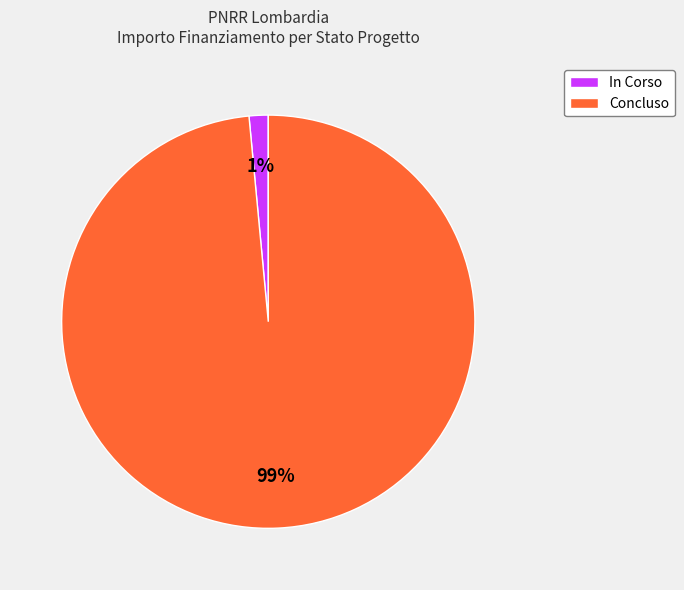

Which has a higher value, Concluso or In Corso?

Concluso